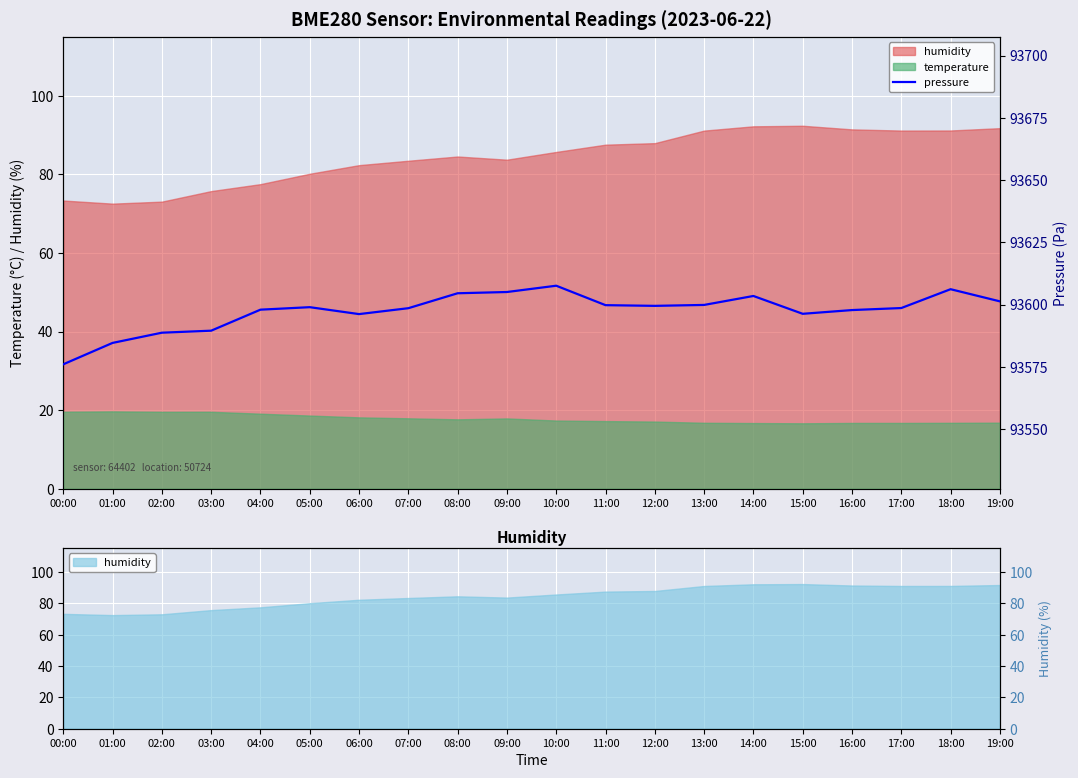

How many interior local valleys (lower than both neighbors) does the data have?

3